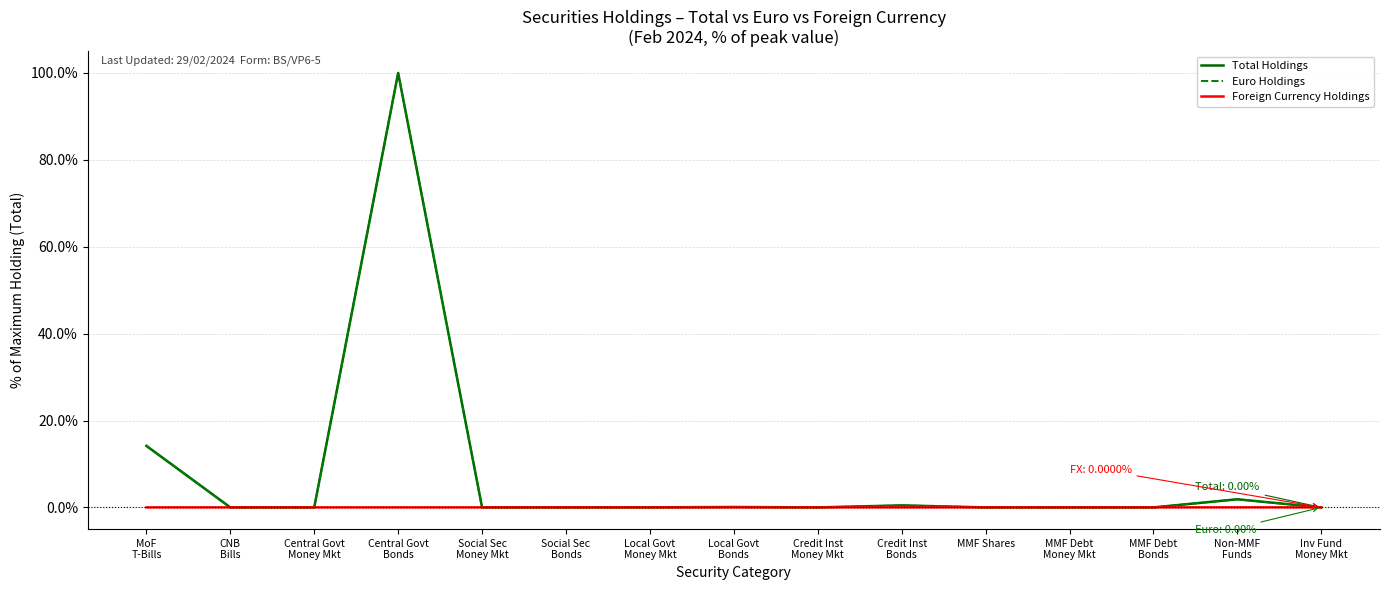

What is the maximum value shown in the chart?

100.0